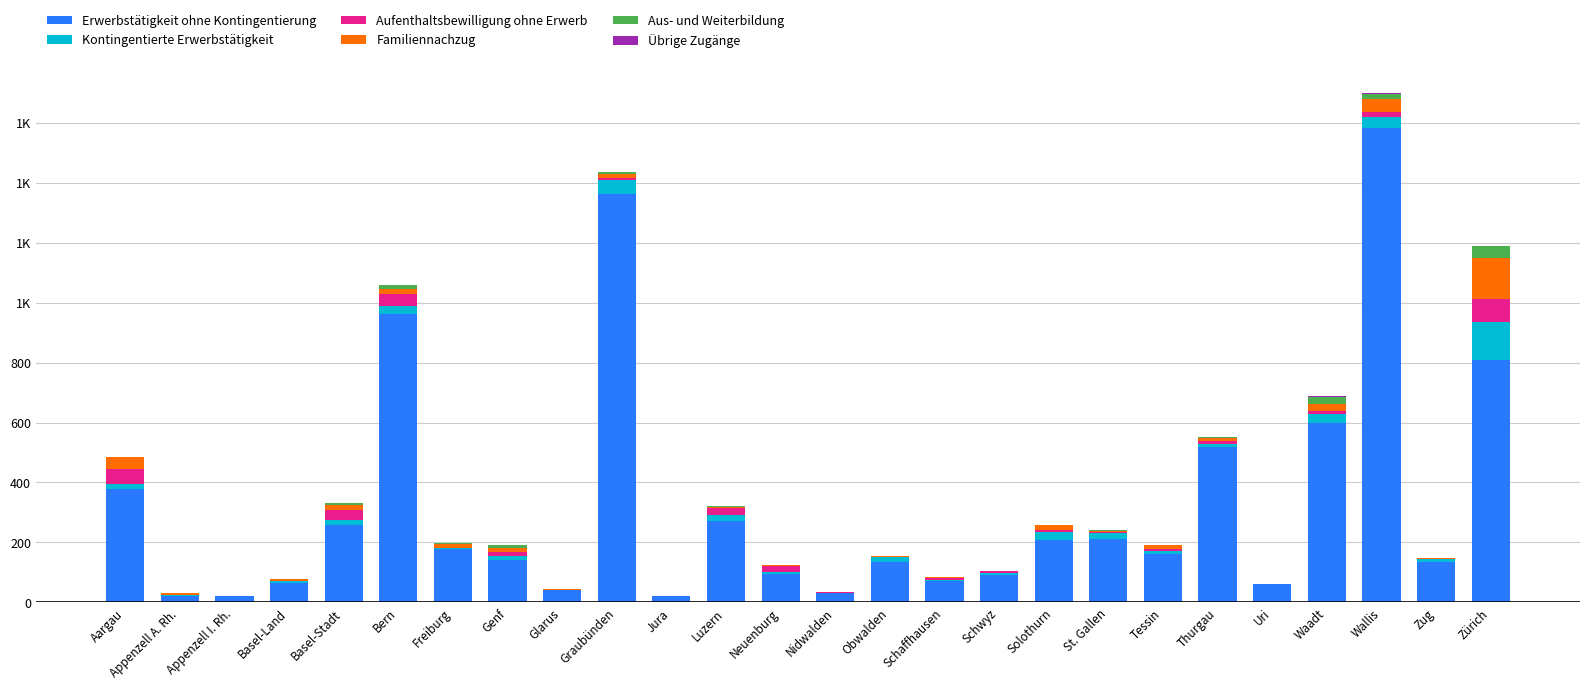

At Waadt, list the series in order from smallest to largest.

Übrige Zugänge, Aufenthaltsbewilligung ohne Erwerb, Familiennachzug, Aus- und Weiterbildung, Kontingentierte Erwerbstätigkeit, Erwerbstätigkeit ohne Kontingentierung